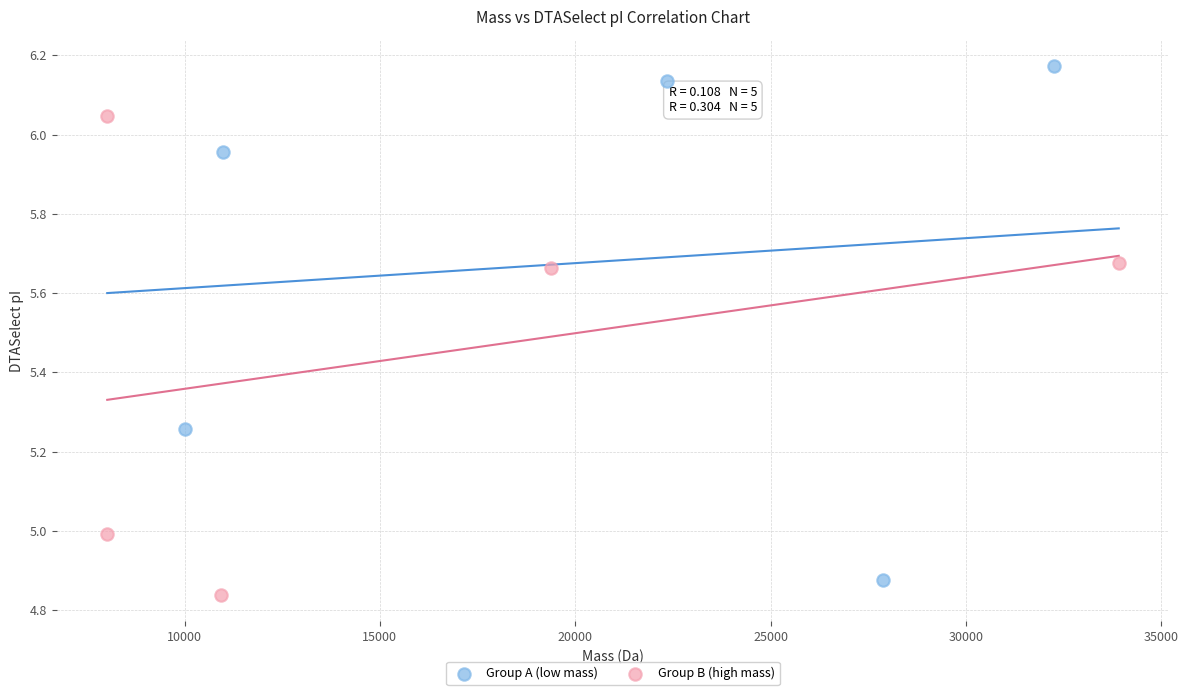

Which series contains the highest Y value?

Group A (low mass)